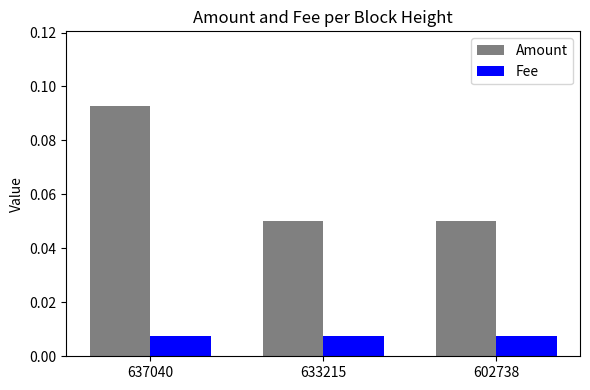

Which series changed the most between 637040 and 633215?

Amount